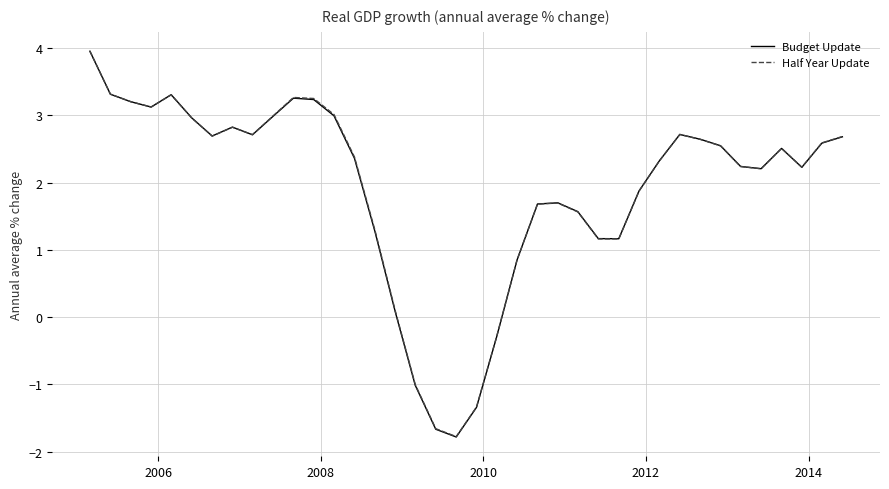

What is the minimum value for Budget Update?

-1.8